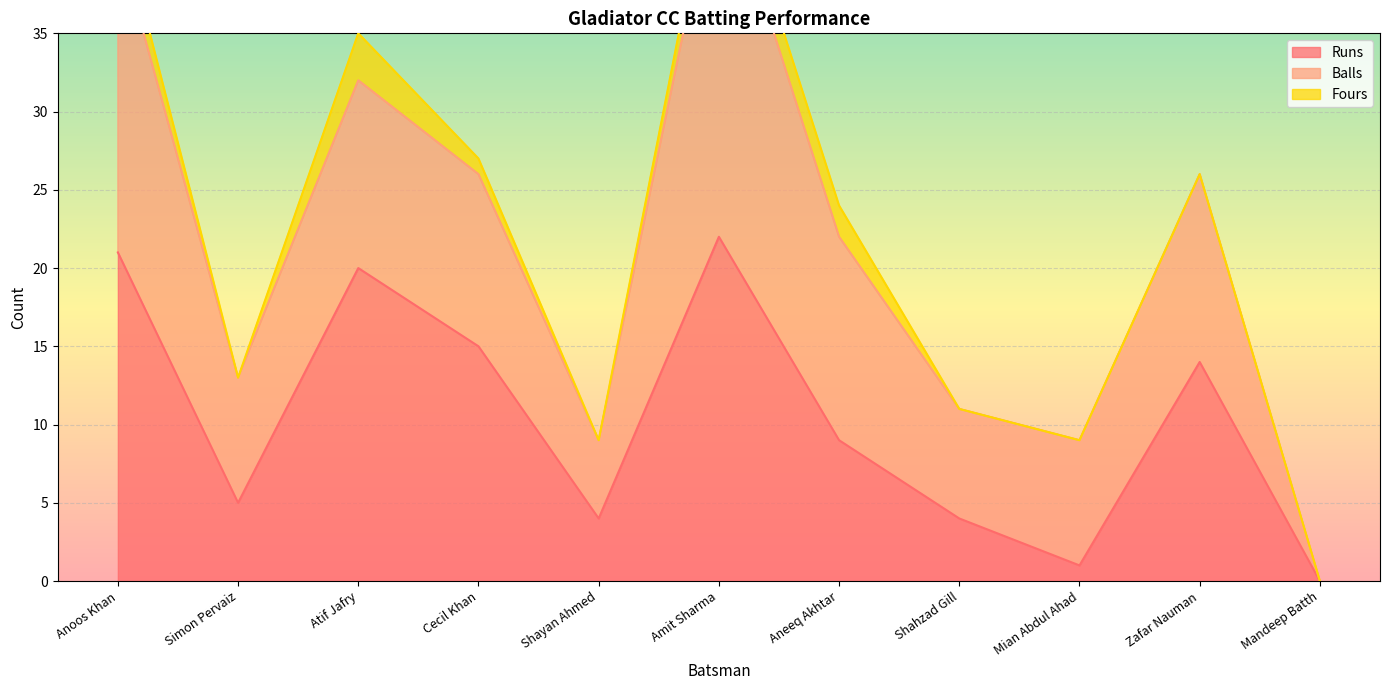

What is the difference between the Fours values at Amit Sharma and Shayan Ahmed?

2